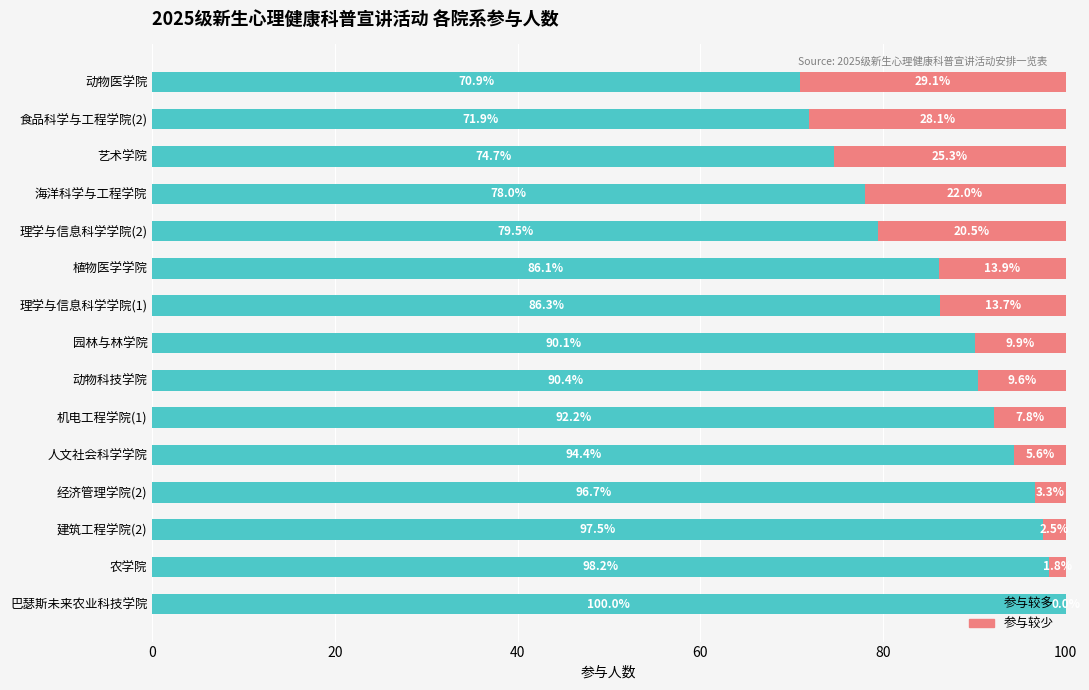

What is the sum of all 参与较多 values?

1306.9